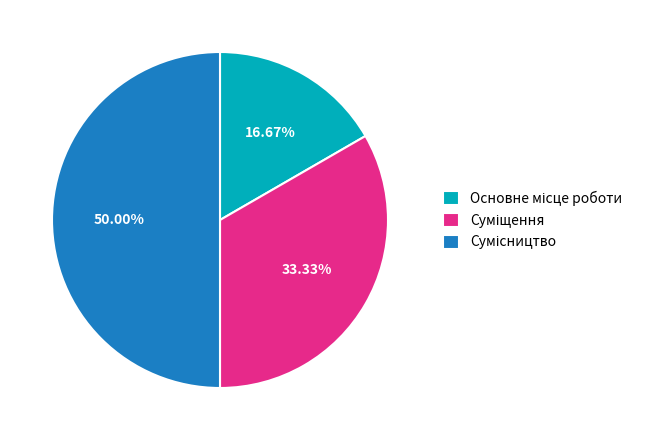

How many slices are in this pie chart?

3